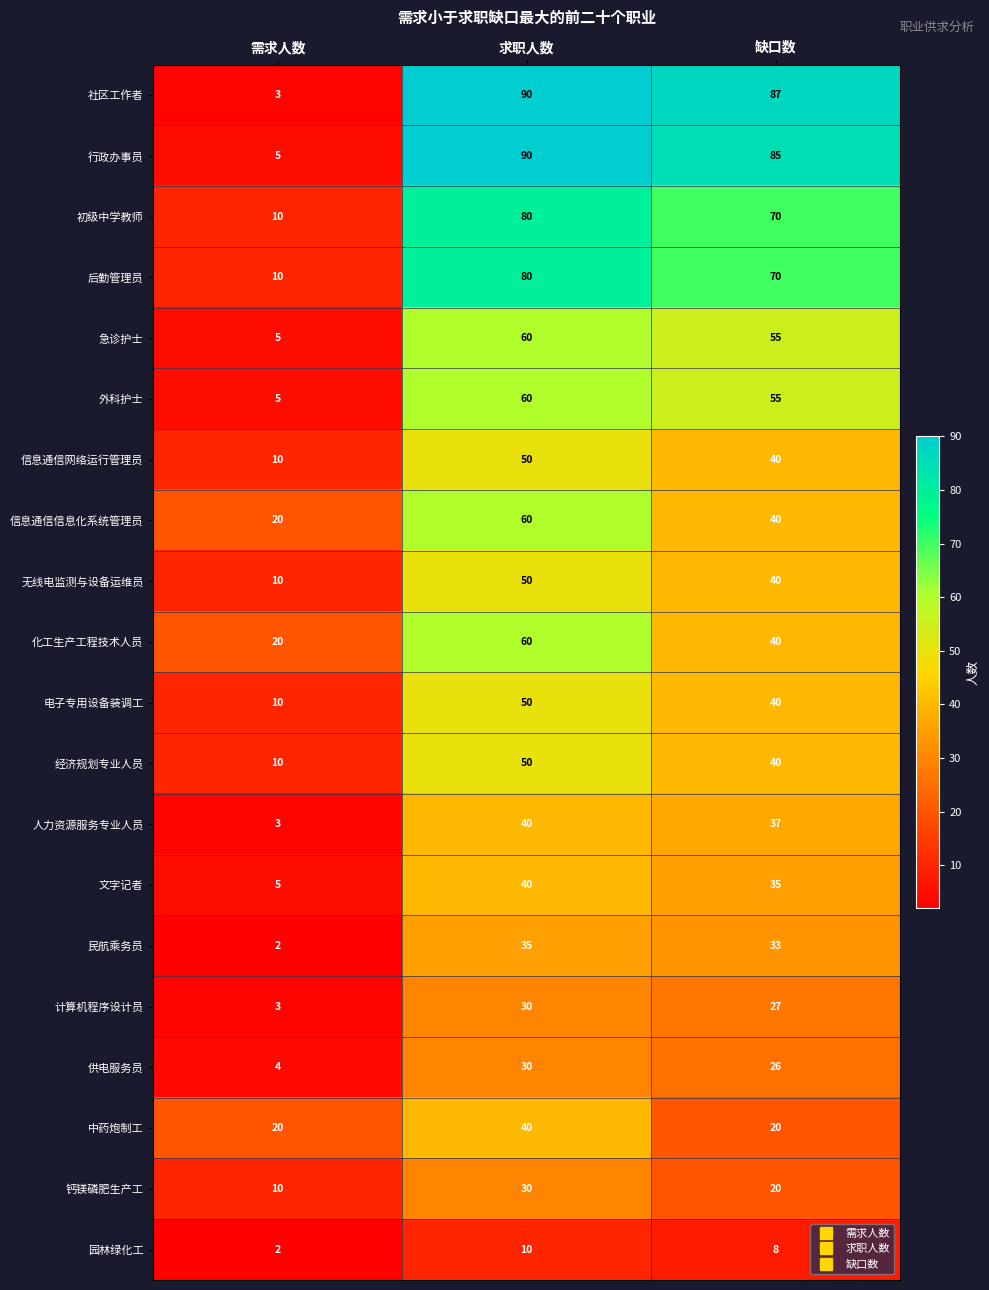

At which label does 人力资源服务专业人员 first exceed 37?

求职人数